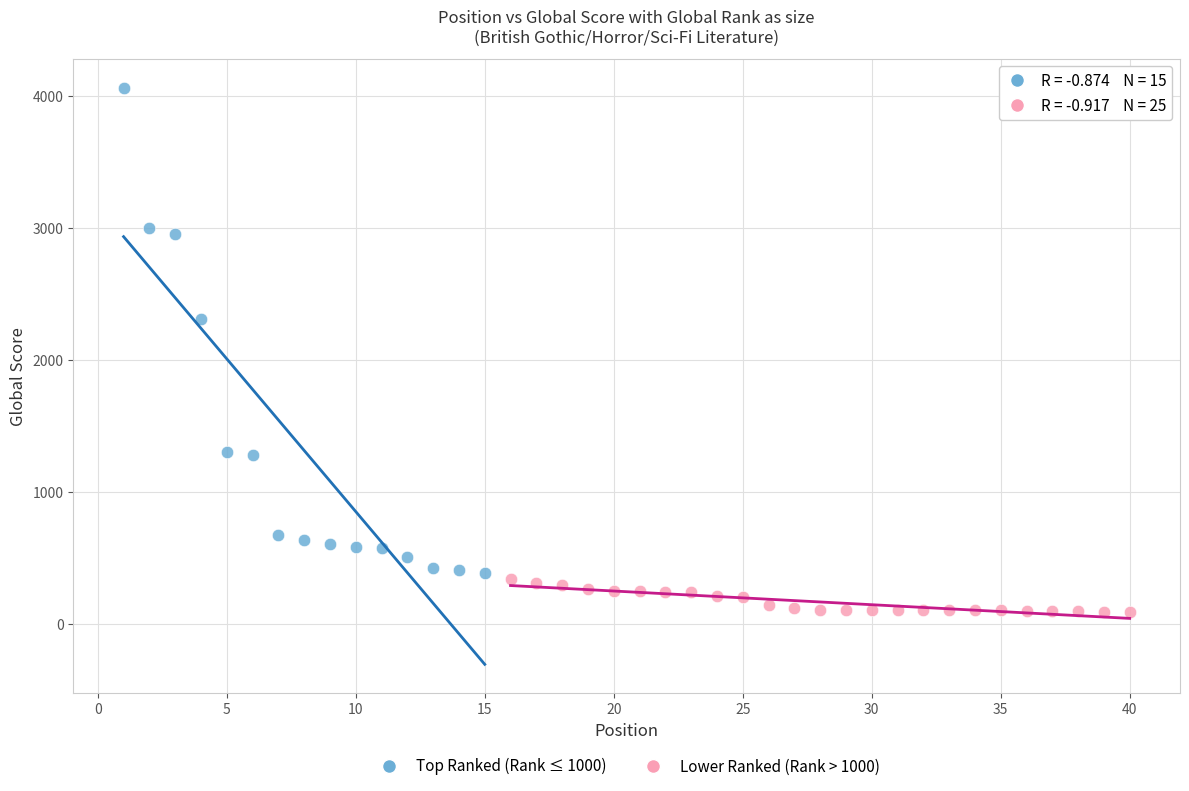

Which series reaches the maximum Y coordinate?

Top Ranked (Rank ≤ 1000)